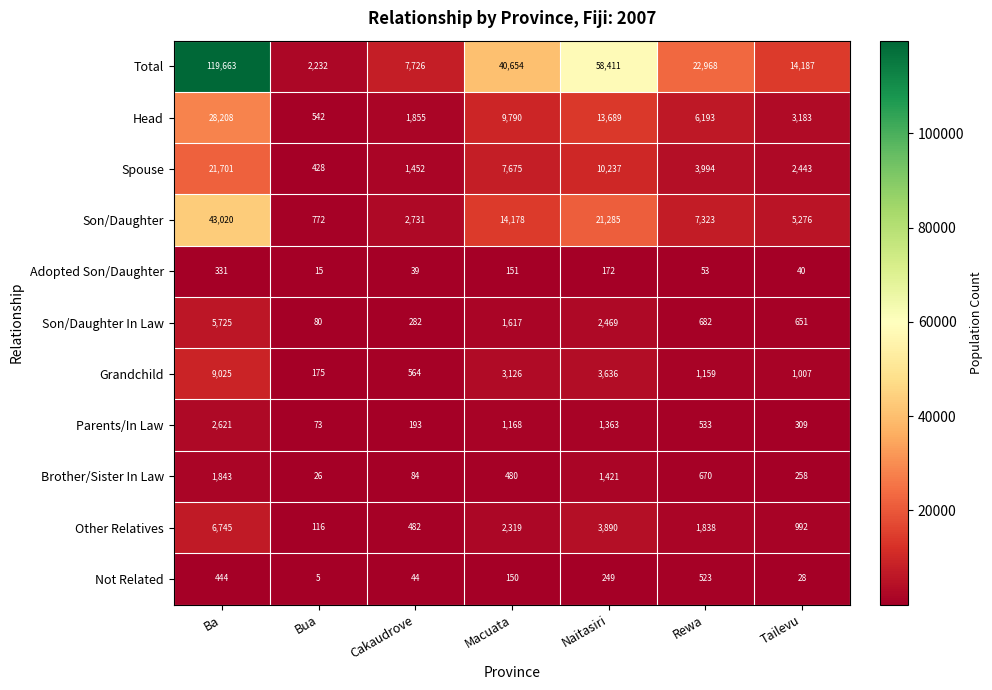

What is the difference between the Grandchild values at Cakaudrove and Tailevu?

443